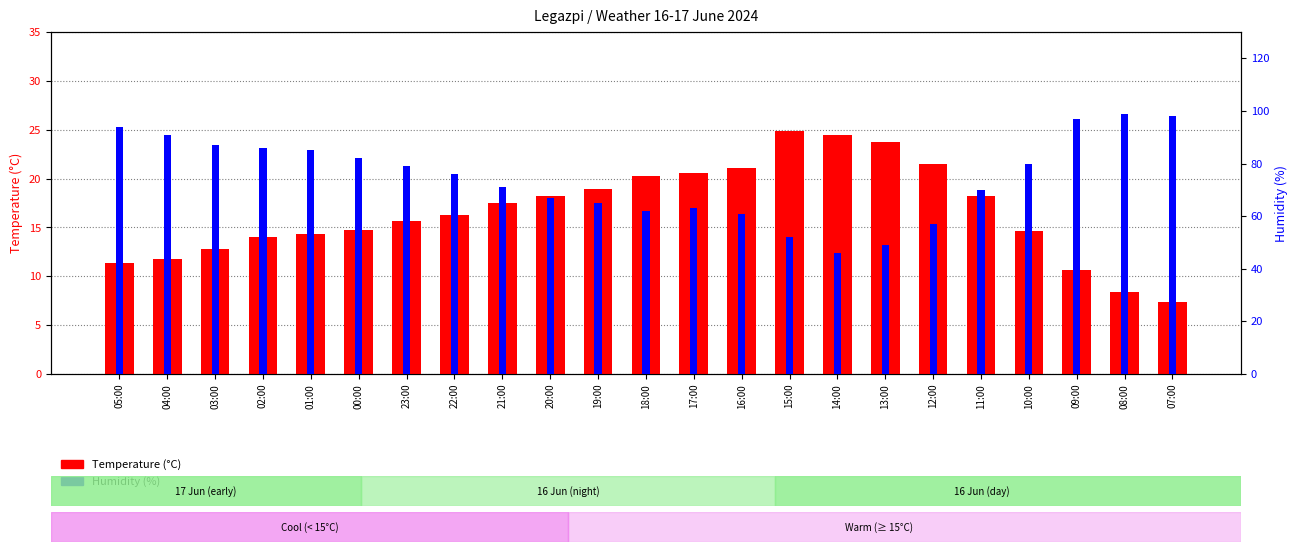

The value of Temperature (°C) at 00:00 is 14.7. True or false?

True